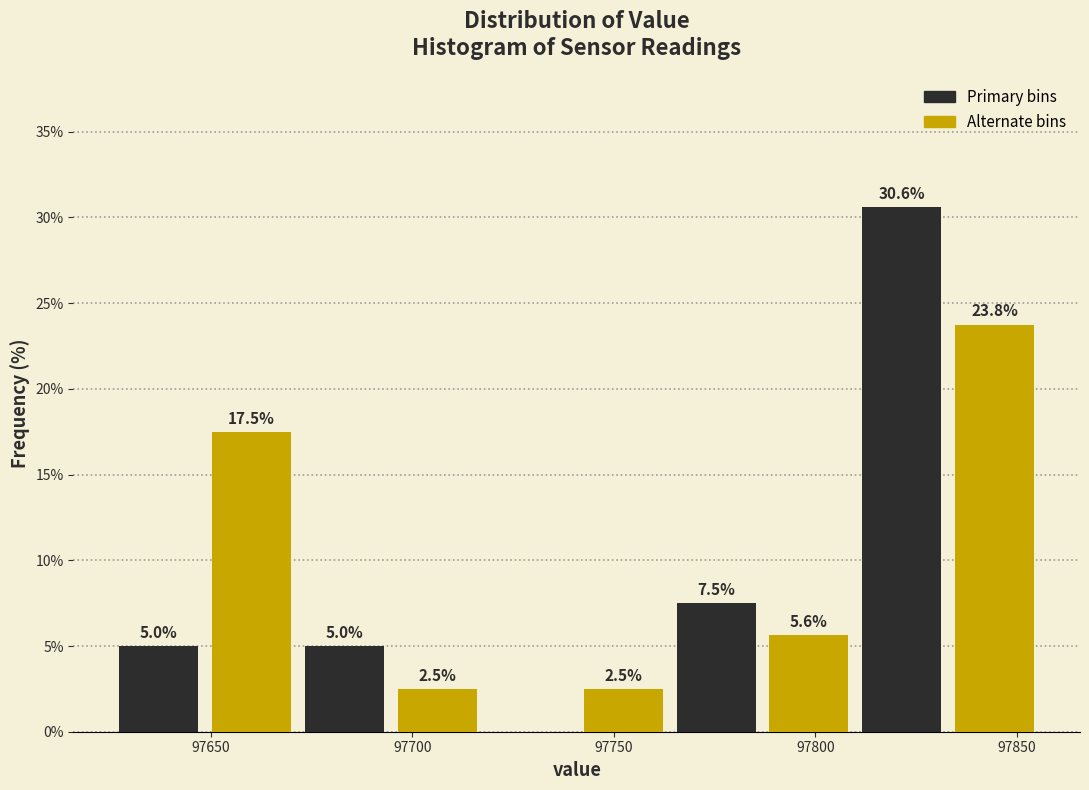

Which range on the x-axis has the tallest bar?

97810 to 97835